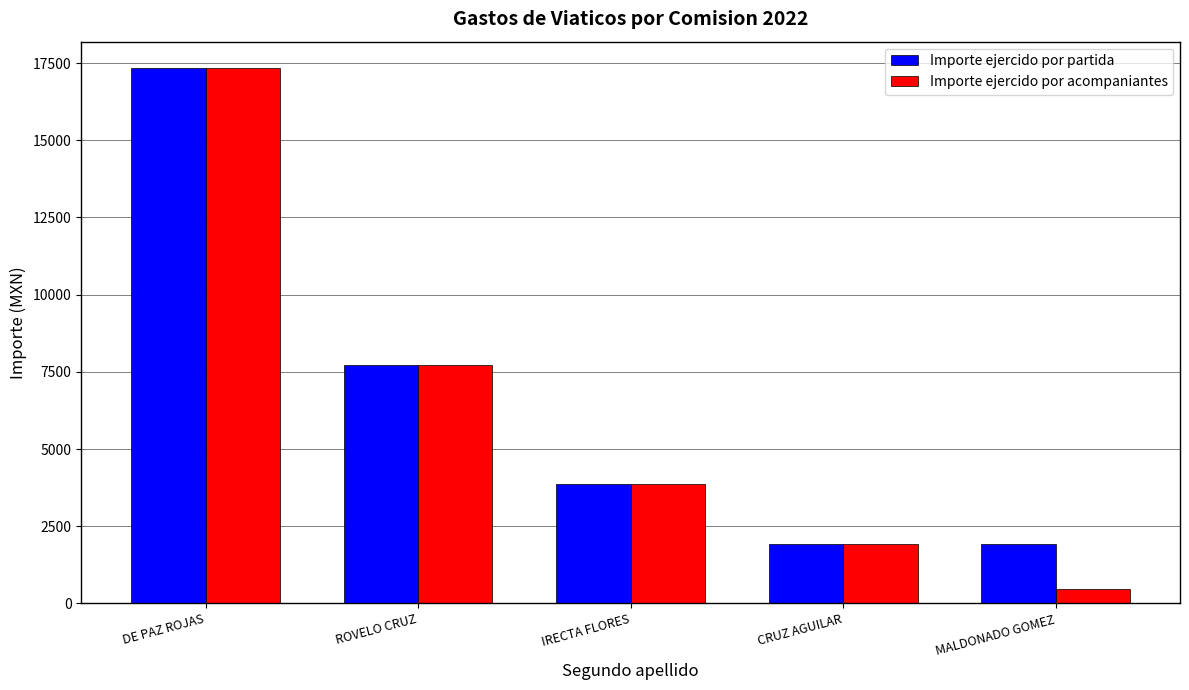

At how many categories does at least one series exceed 9099?

1